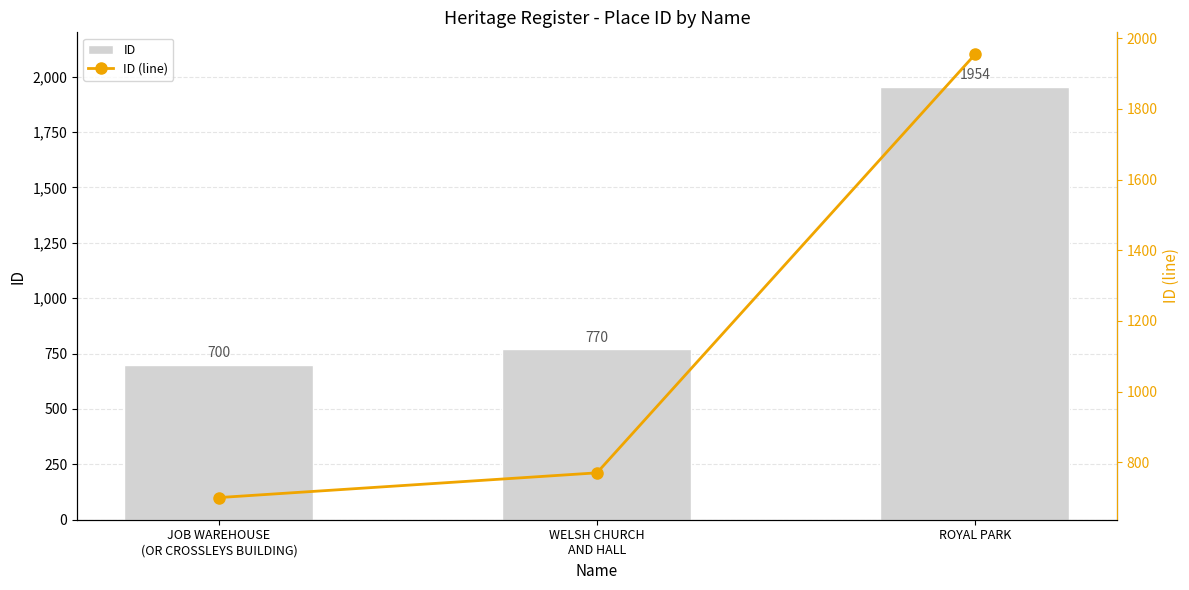

What is the label of the 3rd bar from the left?

ROYAL PARK